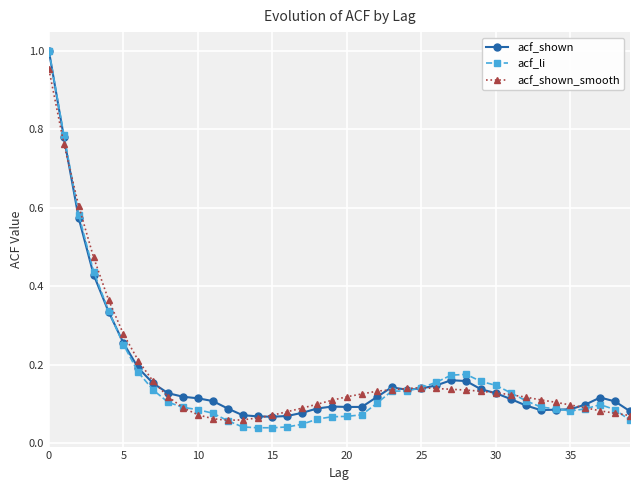

What are all the series names shown in the legend?

acf_shown, acf_li, acf_shown_smooth